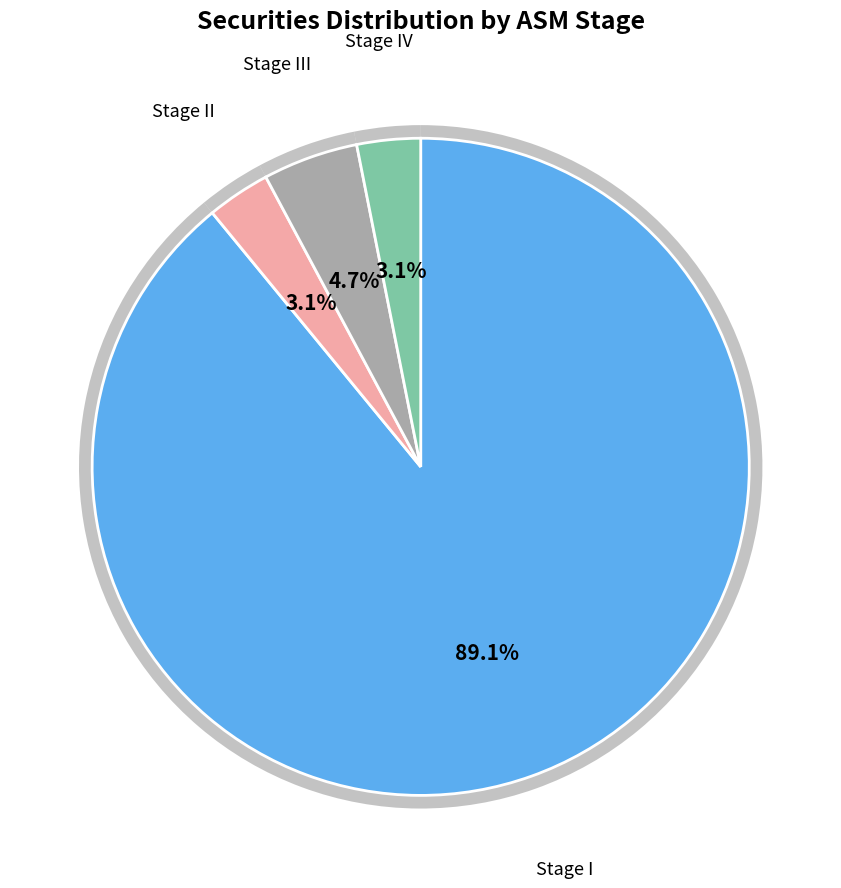

Approximately how many times larger is the value at I compared to II?

28.5